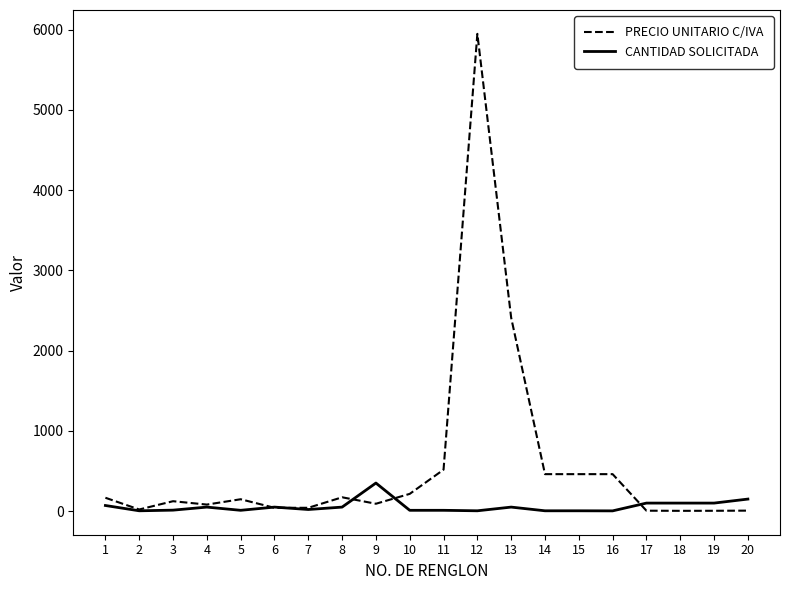

What are all the series names shown in the legend?

PRECIO UNITARIO C/IVA, CANTIDAD SOLICITADA